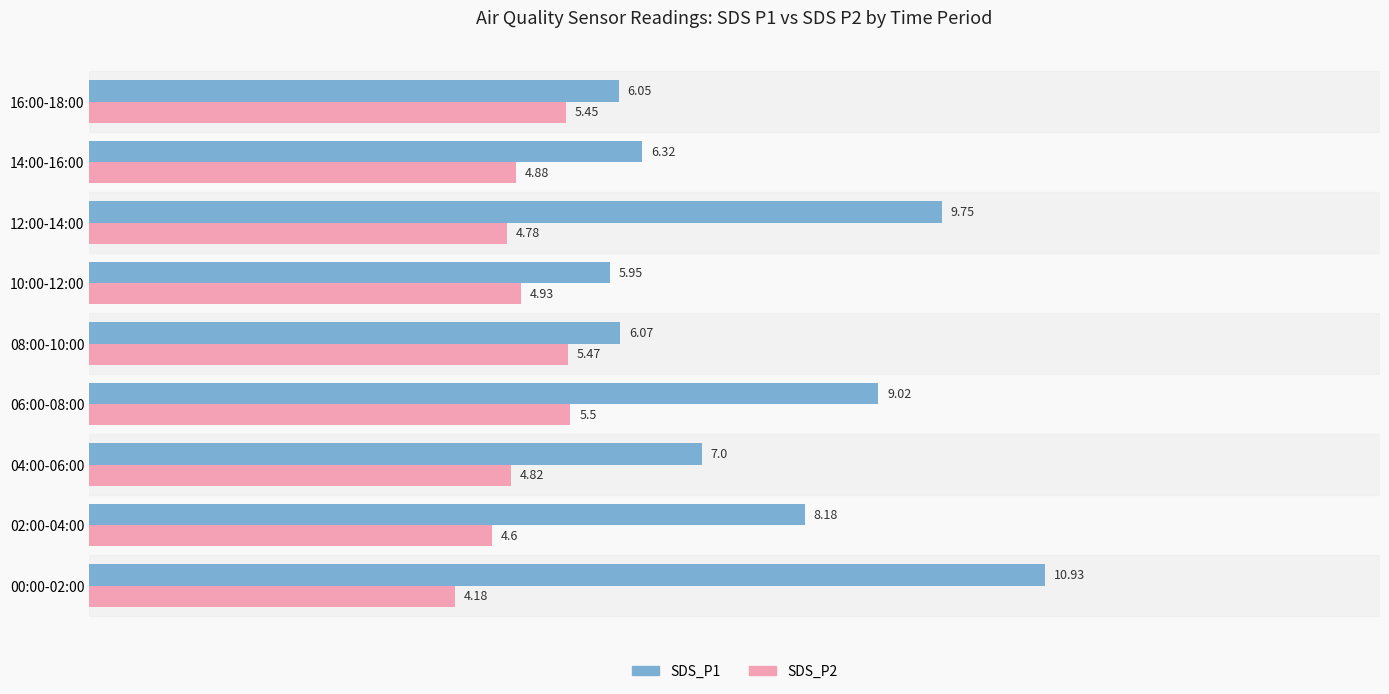

Rank the series at 02:00-04:00 from highest to lowest value.

SDS_P1, SDS_P2